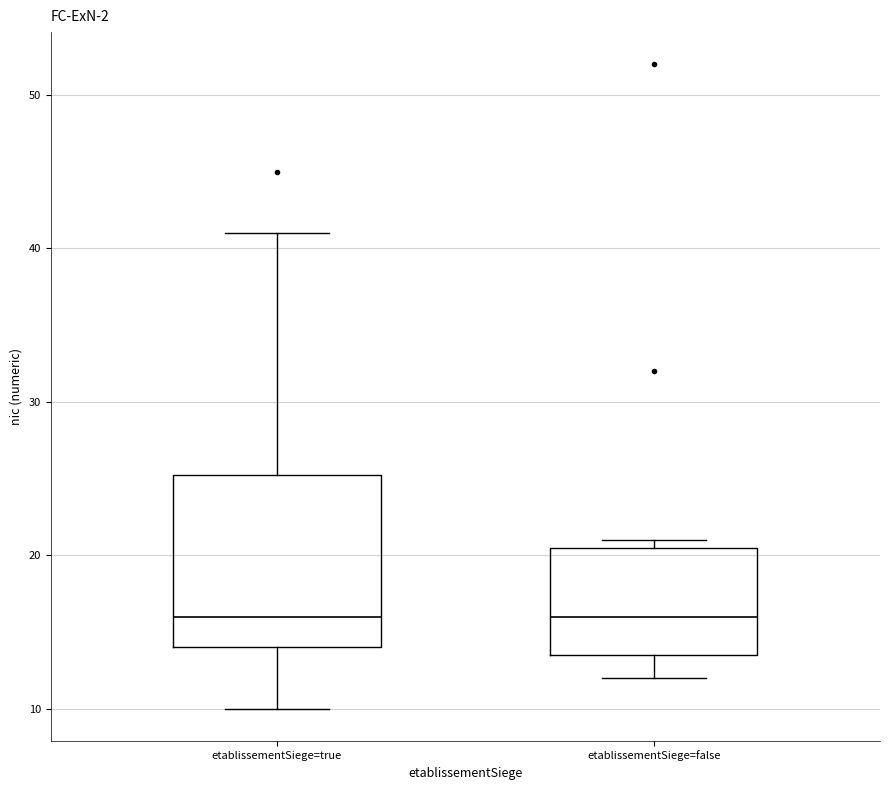

Comparing the boxes themselves (not the whiskers), which one is the tallest?

etablissementSiege=true